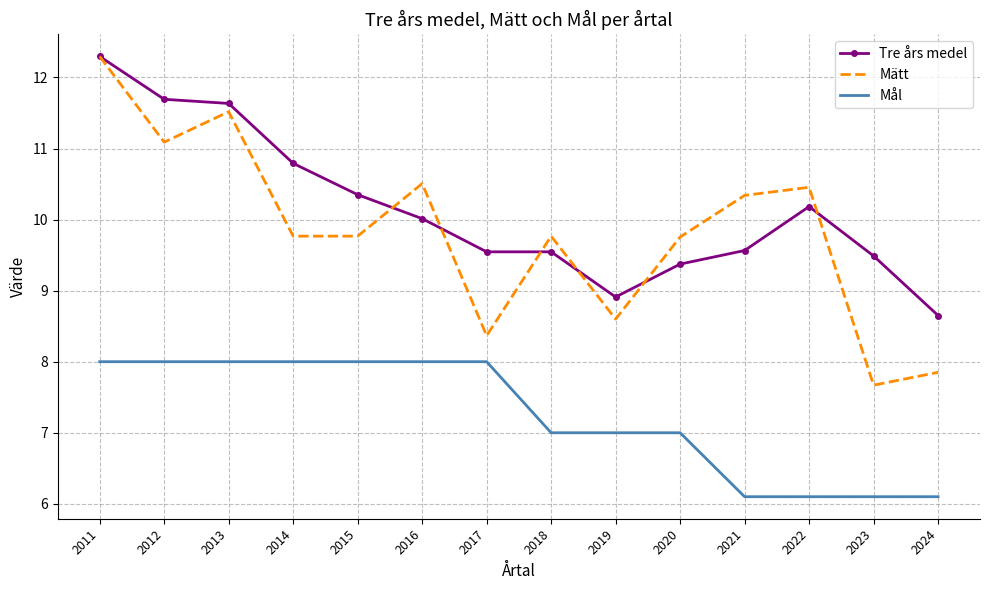

Where is Mätt nearest to the value 9?

2019